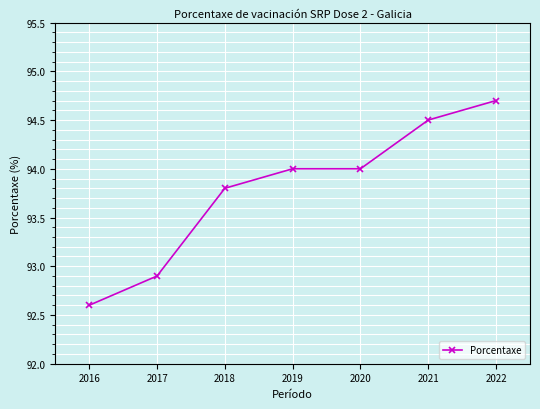

Reading left to right, what are all the values shown in this chart?

2016=92.6	2017=92.9	2018=93.8	2019=94.0	2020=94.0	2021=94.5	2022=94.7